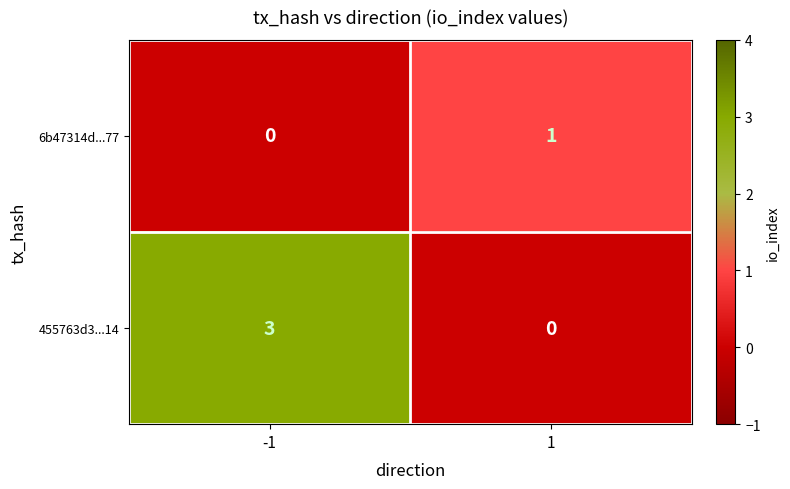

Which series changed the most between -1 and 1?

455763d3...14